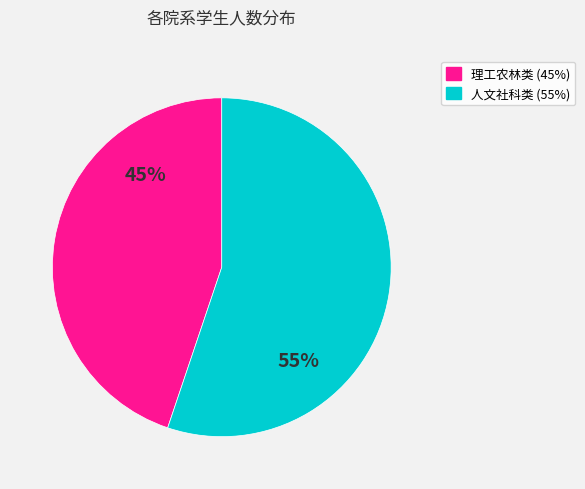

To the nearest percent, what is the difference between the largest and smallest slice percentages?

10%